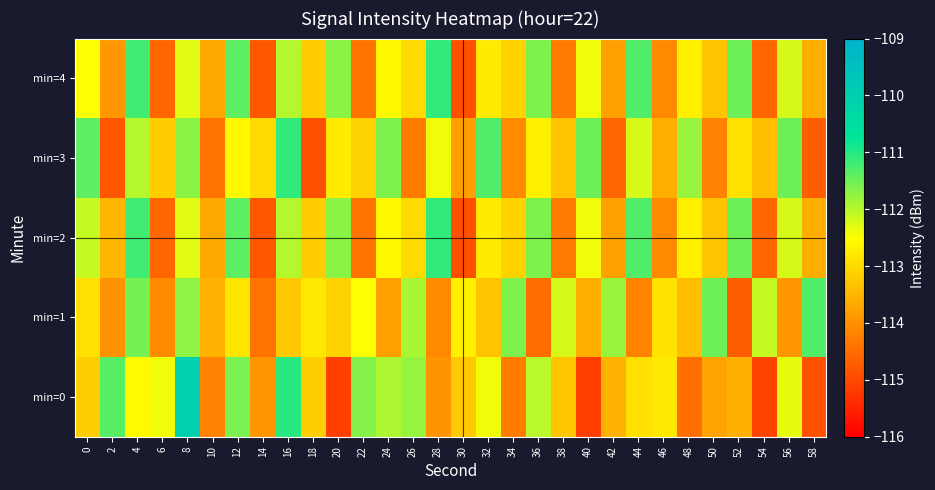

Reading left to right, what are all the values shown in this chart?

min=0: 0=-113.2	2=-111.3	4=-112.6	6=-112.4	8=-110.0	10=-114.2	12=-111.6	14=-113.9	16=-111.0	18=-113.2	20=-115.1	22=-111.7	24=-111.9	26=-111.8	28=-114.0	30=-113.3	32=-112.4	34=-114.3	36=-112.0	38=-113.3	40=-115.2	42=-113.5	44=-112.9	46=-112.8	48=-114.5	50=-113.7	52=-113.6	54=-115.1	56=-112.3	58=-114.9
min=1: 0=-112.9	2=-114.0	4=-111.6	6=-114.1	8=-111.7	10=-113.5	12=-112.8	14=-114.4	16=-113.2	18=-112.8	20=-113.1	22=-112.5	24=-113.8	26=-111.9	28=-114.1	30=-112.7	32=-113.3	34=-111.6	36=-114.5	38=-112.2	40=-113.6	42=-111.8	44=-114.2	46=-112.9	48=-113.4	50=-111.5	52=-114.7	54=-112.1	56=-113.9	58=-111.3
min=2: 0=-112.1	2=-113.5	4=-111.2	6=-114.6	8=-112.3	10=-113.7	12=-111.4	14=-114.8	16=-112.0	18=-113.2	20=-111.7	22=-114.4	24=-112.6	26=-113.0	28=-111.1	30=-114.9	32=-112.8	34=-113.1	36=-111.6	38=-114.3	40=-112.4	42=-113.8	44=-111.3	46=-114.1	48=-112.7	50=-113.3	52=-111.5	54=-114.6	56=-112.2	58=-113.6
min=3: 0=-111.4	2=-114.8	4=-112.0	6=-113.2	8=-111.7	10=-114.4	12=-112.6	14=-113.0	16=-111.1	18=-114.9	20=-112.8	22=-113.1	24=-111.6	26=-114.3	28=-112.4	30=-113.8	32=-111.3	34=-114.1	36=-112.7	38=-113.3	40=-111.5	42=-114.6	44=-112.2	46=-113.6	48=-111.8	50=-114.2	52=-112.9	54=-113.4	56=-111.5	58=-114.7
min=4: 0=-112.5	2=-113.9	4=-111.2	6=-114.6	8=-112.3	10=-113.7	12=-111.4	14=-114.8	16=-112.0	18=-113.2	20=-111.7	22=-114.4	24=-112.6	26=-113.0	28=-111.1	30=-114.9	32=-112.8	34=-113.1	36=-111.6	38=-114.3	40=-112.4	42=-113.8	44=-111.3	46=-114.1	48=-112.7	50=-113.3	52=-111.5	54=-114.6	56=-112.2	58=-113.6